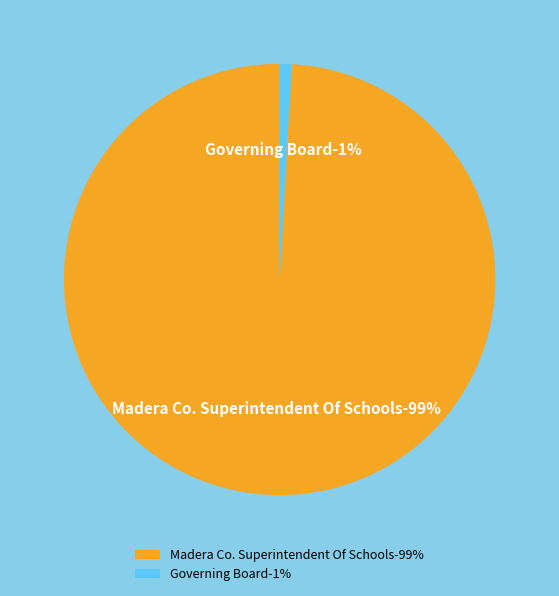

To the nearest percent, what percentage of the pie is Madera Co. Superintendent Of Schools?

99%